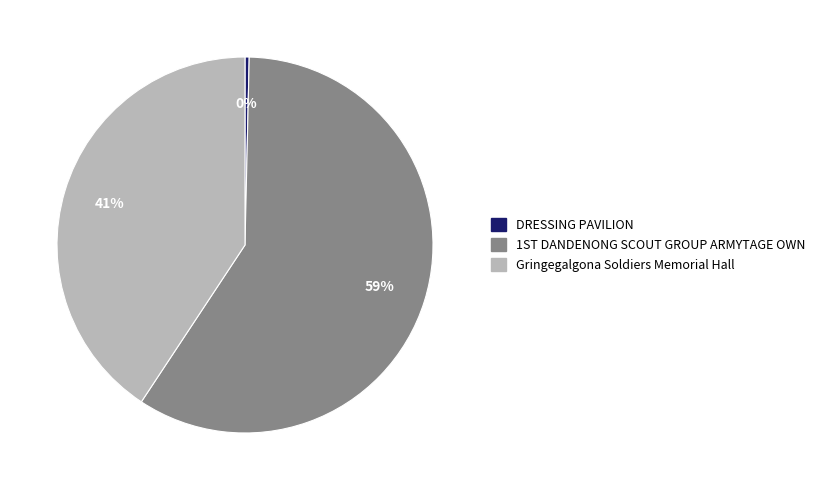

What is the largest slice in the pie chart?

1ST DANDENONG SCOUT GROUP ARMYTAGE OWN